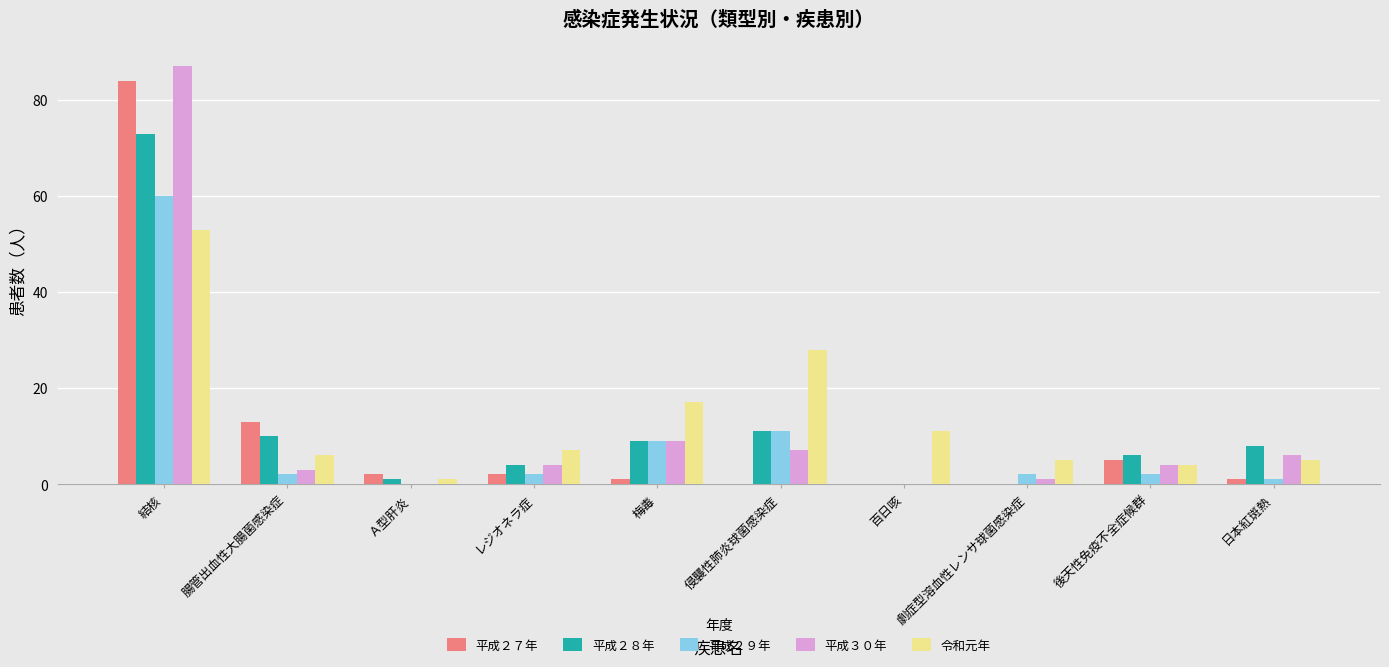

At which label is 平成２７年 closest to 42?

腸管出血性大腸菌感染症